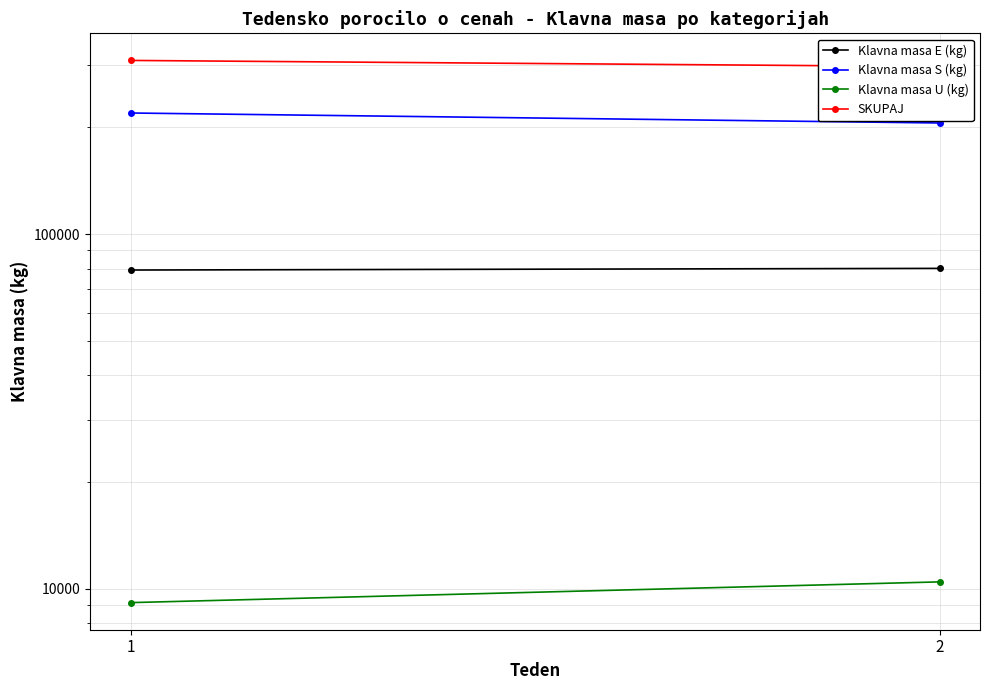

The value of Klavna masa S (kg) at 2 is 143338. True or false?

False